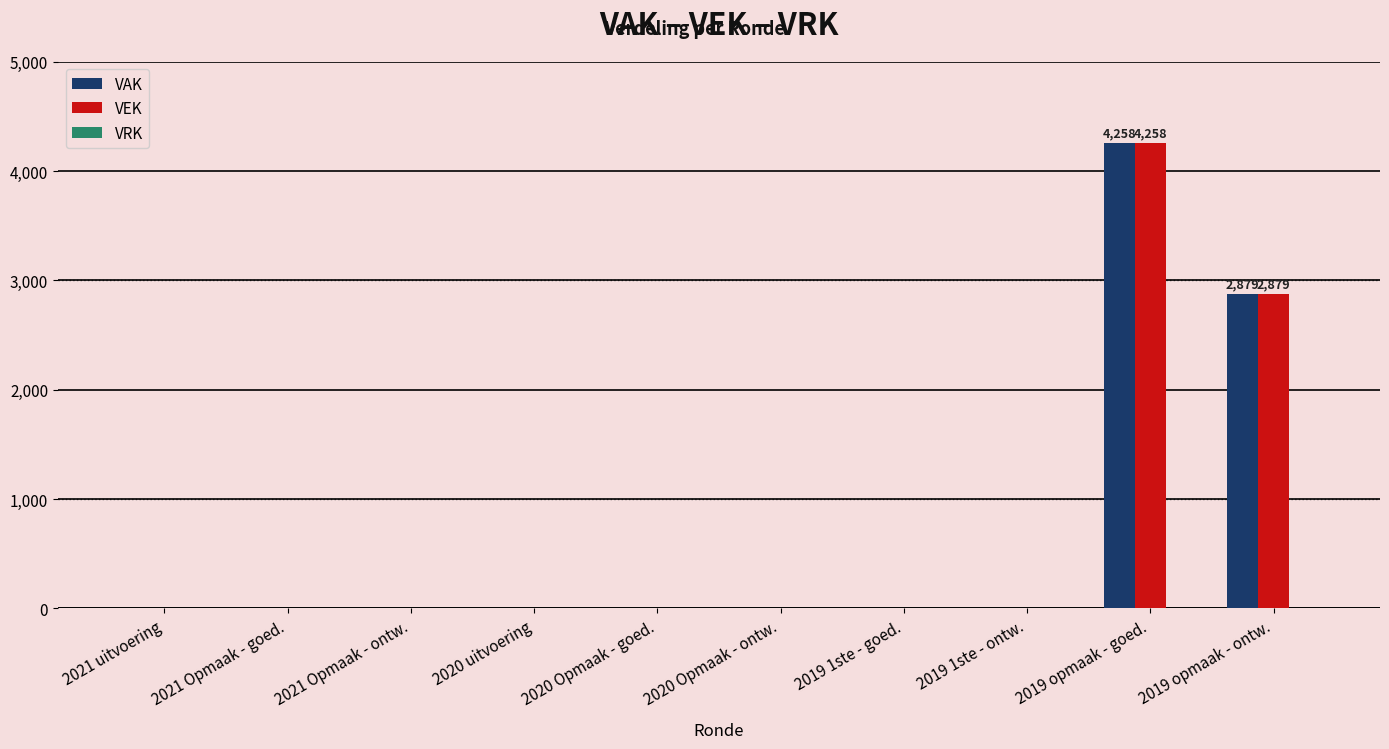

Is the value of VEK at 2021 uitvoering greater than the value of VAK at 2019 opmaak - ontw.?

No